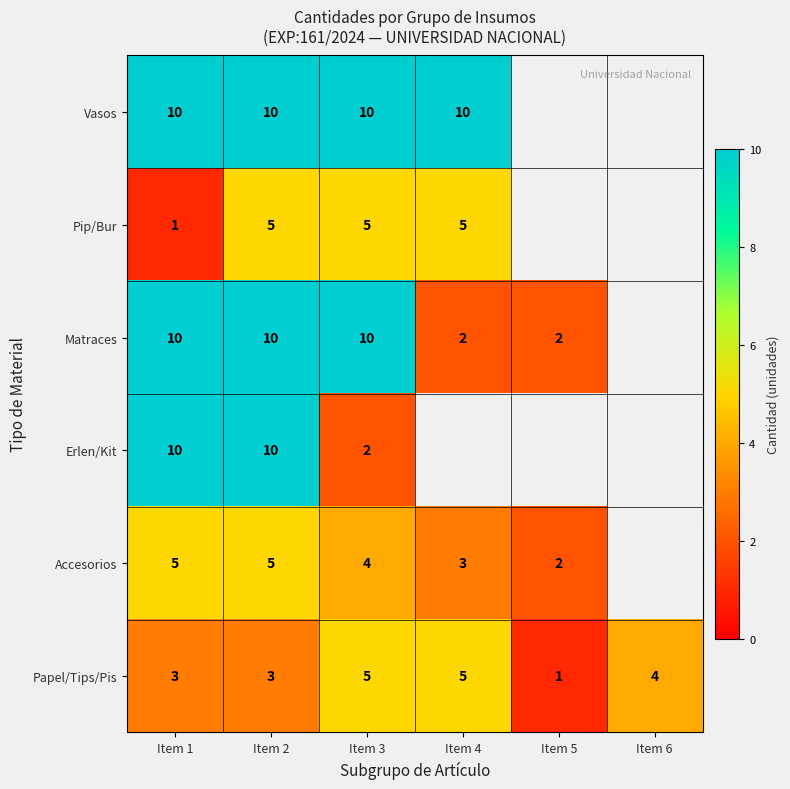

What is the difference between the highest and lowest values at Item 3?

8